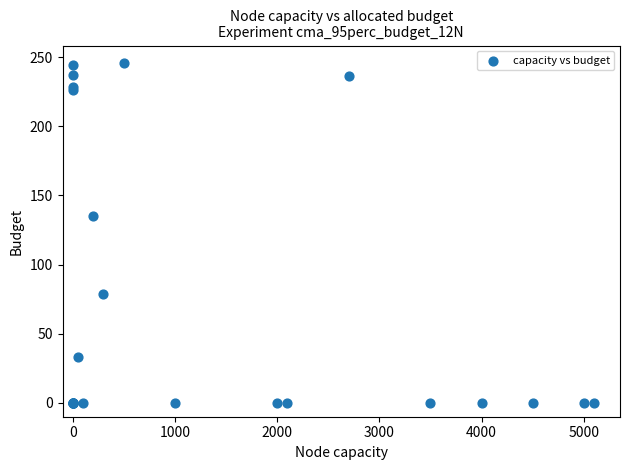

What Y value in the scatter plot is closest to 123?

135